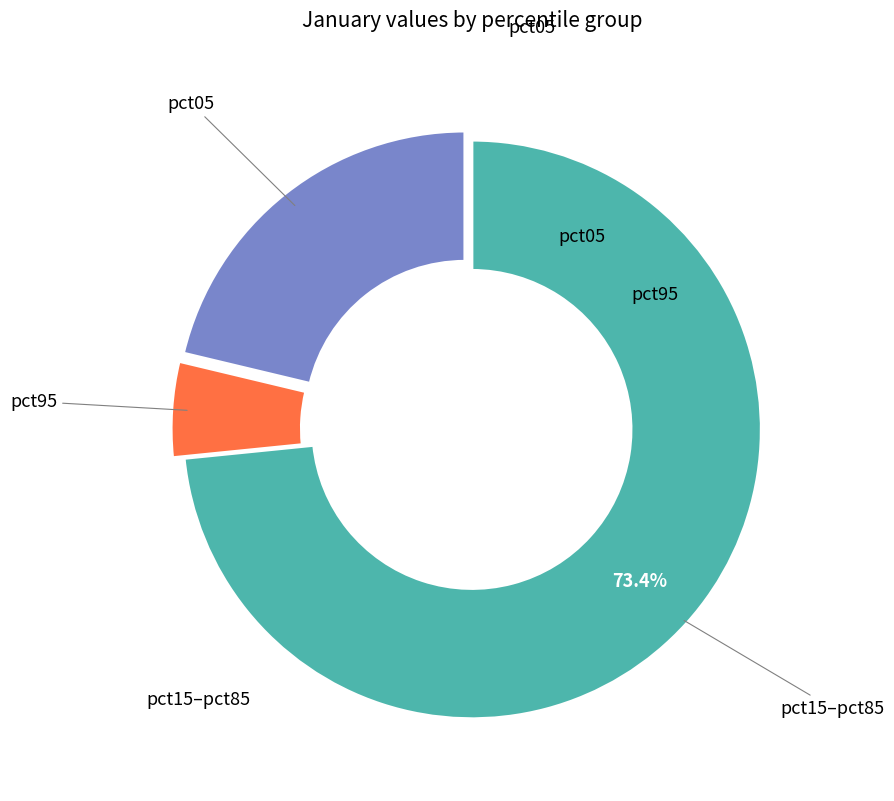

Is there a majority slice in this chart?

Yes